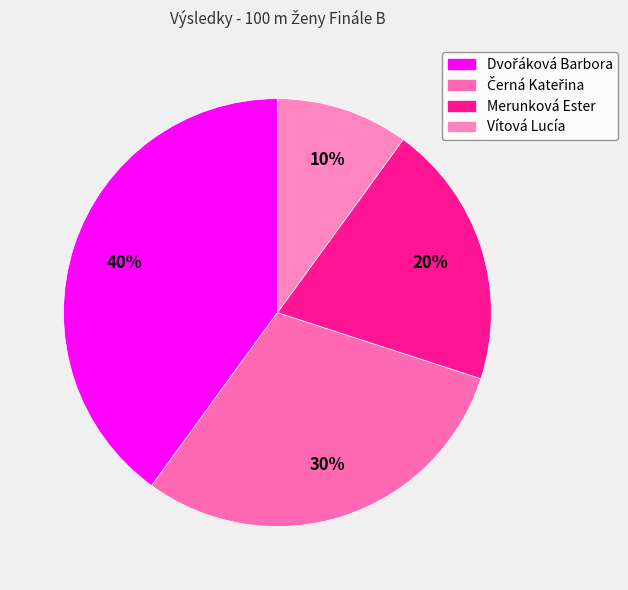

Count the number of slices in the pie.

4